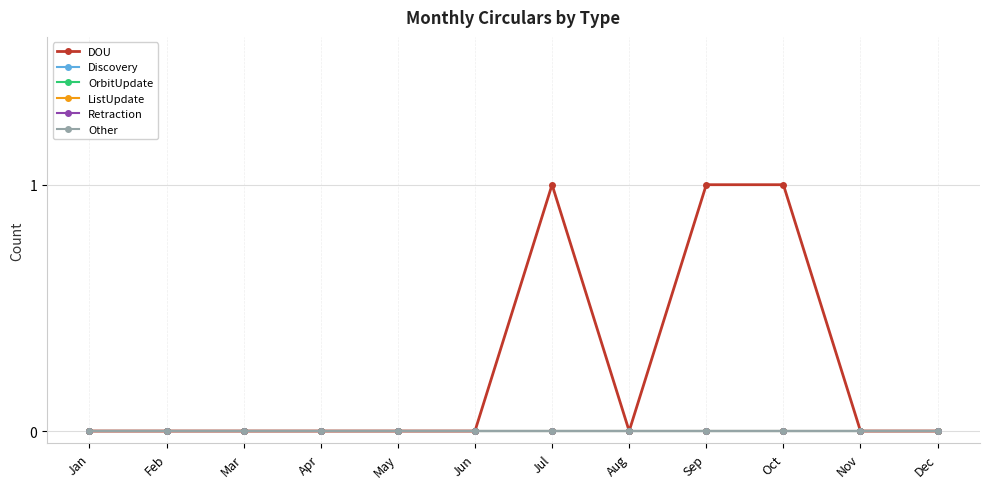

True or false: Other and Discovery intersect in this chart.

False